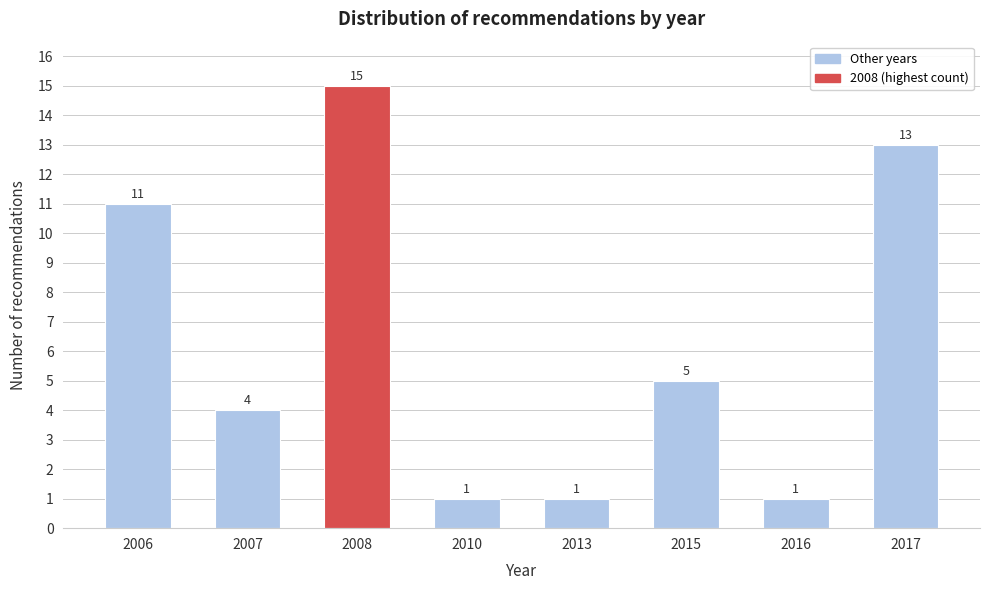

Reading left to right, what are all the values shown in this chart?

2006=11	2007=4	2008=15	2010=1	2013=1	2015=5	2016=1	2017=13